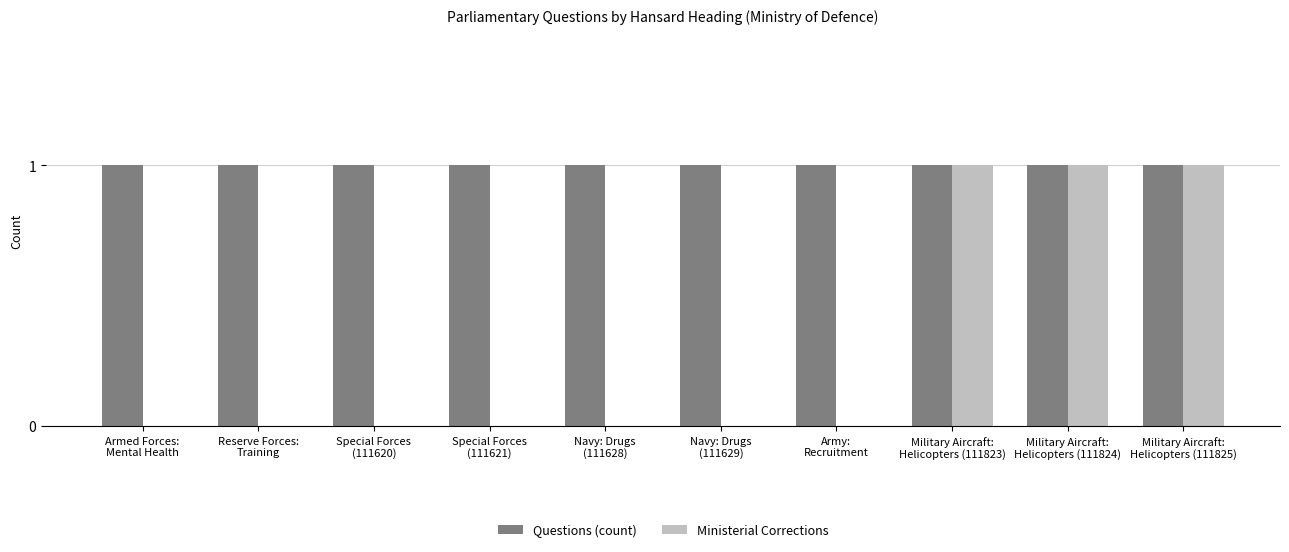

Which series has the largest total across all categories?

Questions (count)